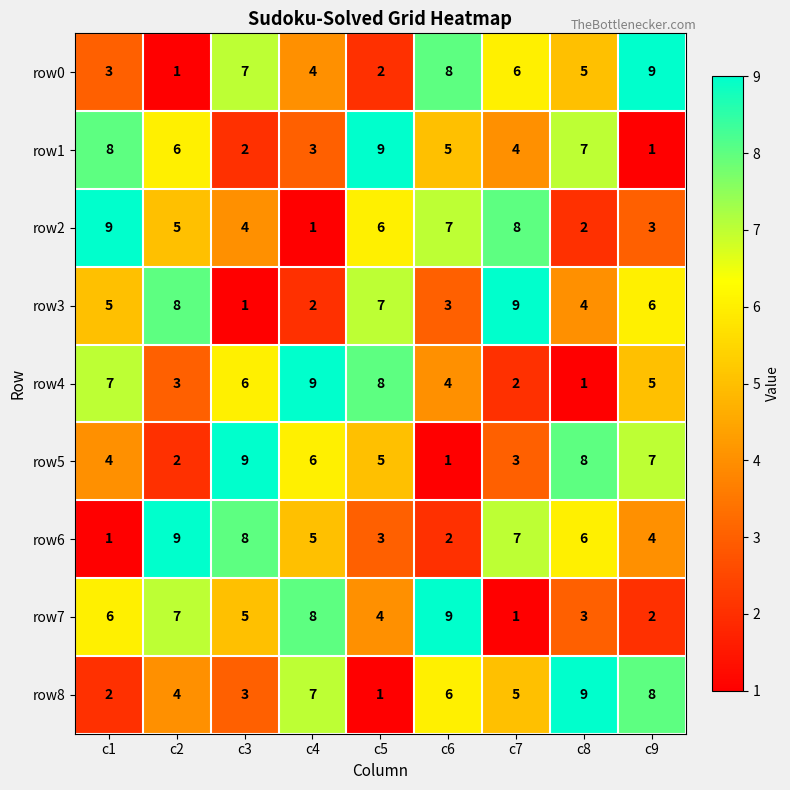

What is the difference between the row6 values at c6 and c2?

7